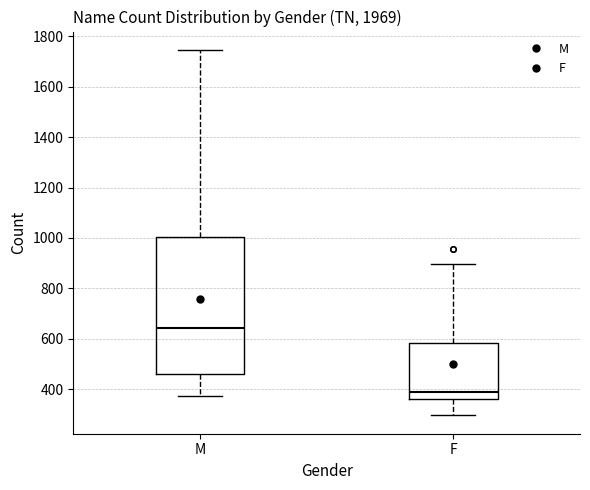

Which box is the tallest, from its lower edge to its upper edge?

M